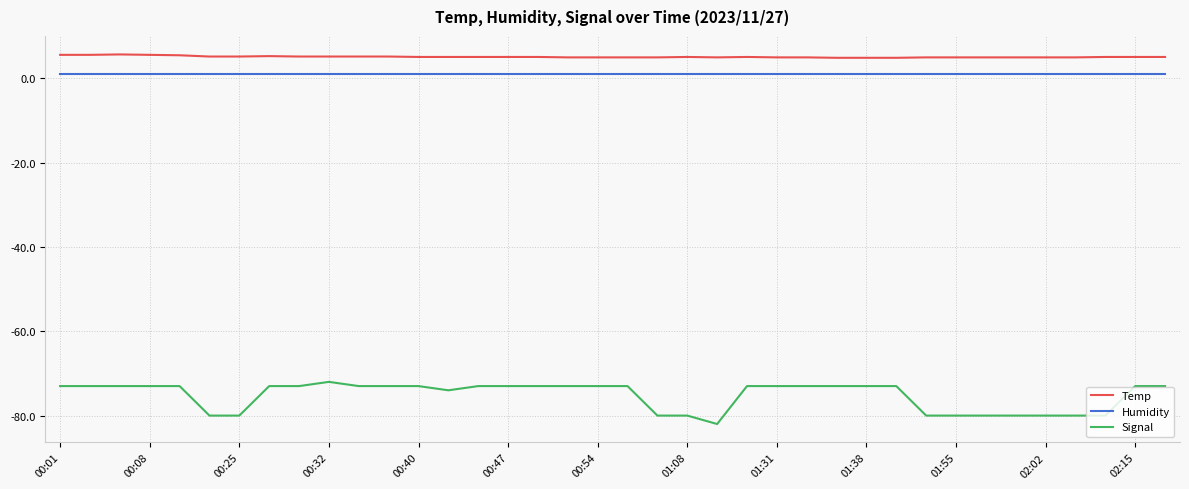

How many lines are shown in the chart?

3